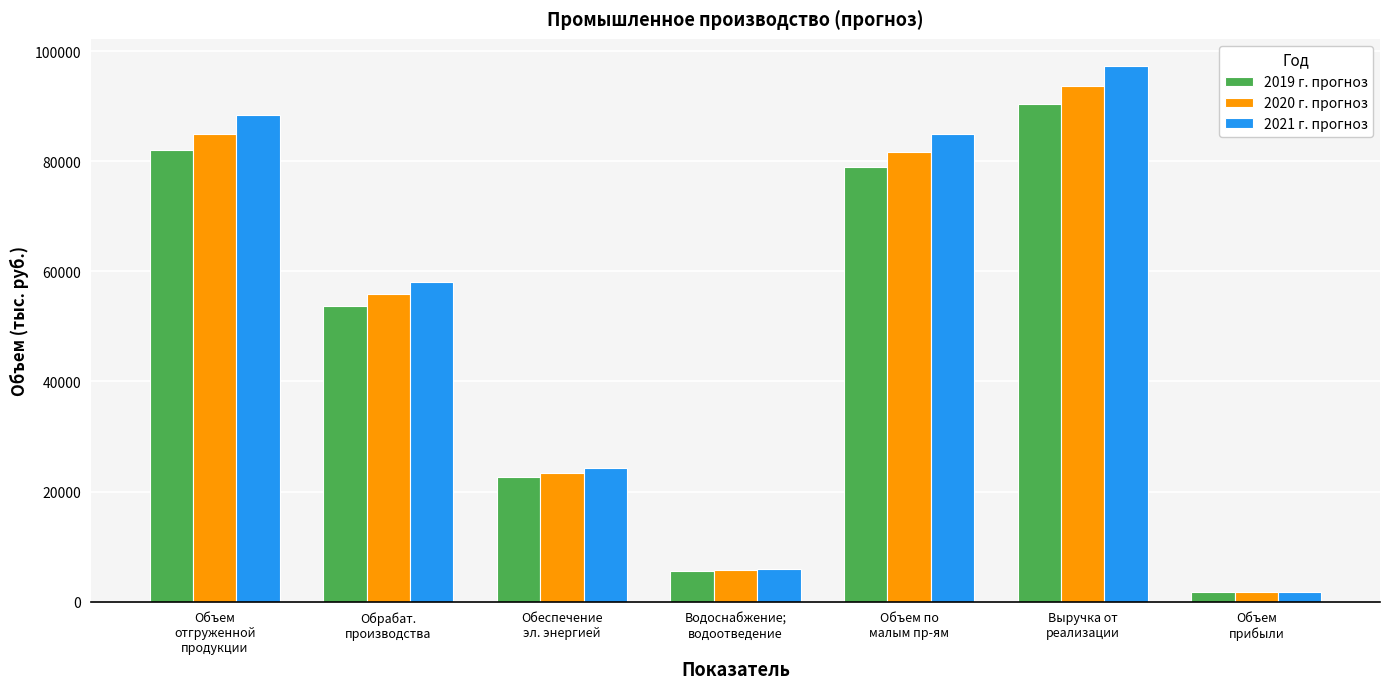

The 2020 г. прогноз series shows 85004 at Объем
отгруженной
продукции. True or false?

True